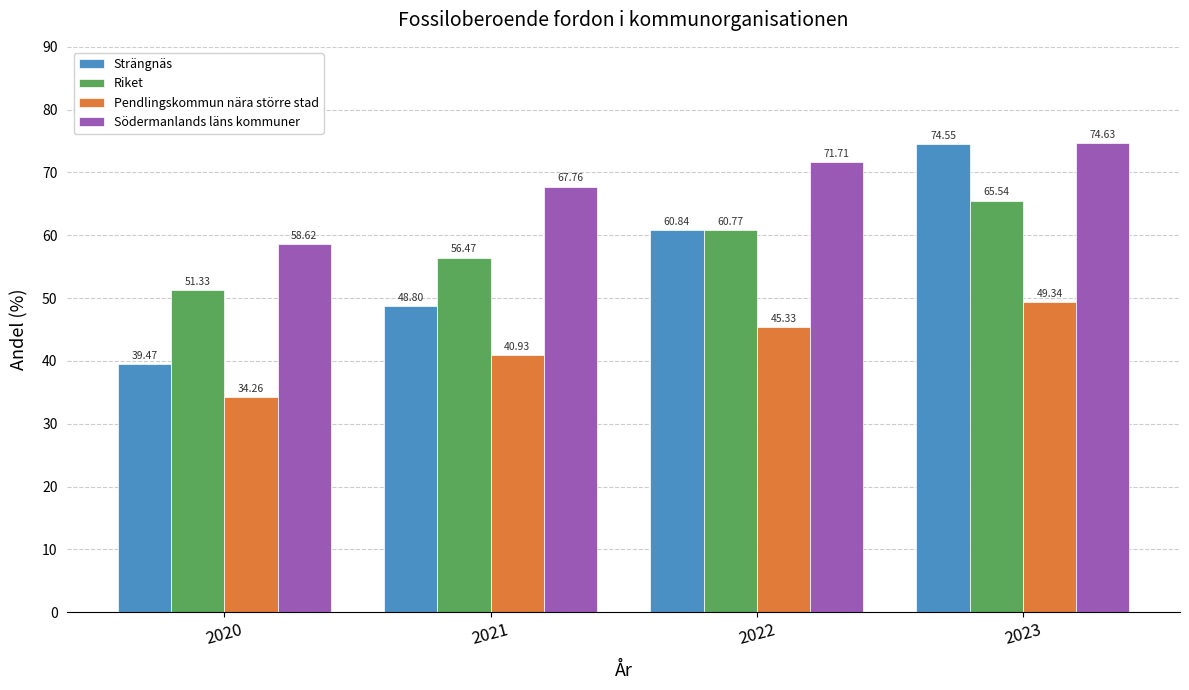

Which series has the largest range (max minus min)?

Strängnäs